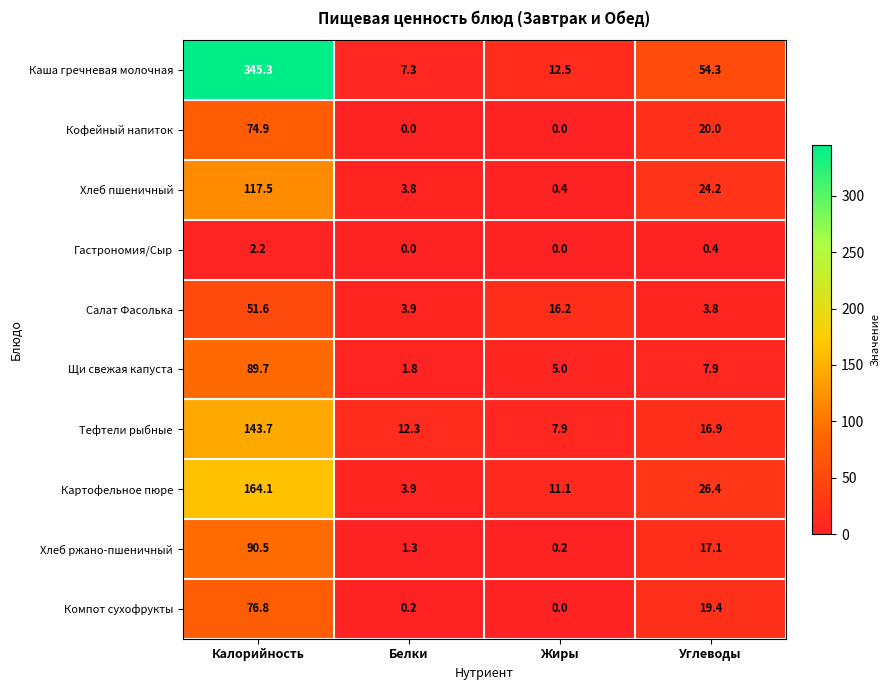

Is it true that Картофельное пюре equals 17.5 at Жиры?

False